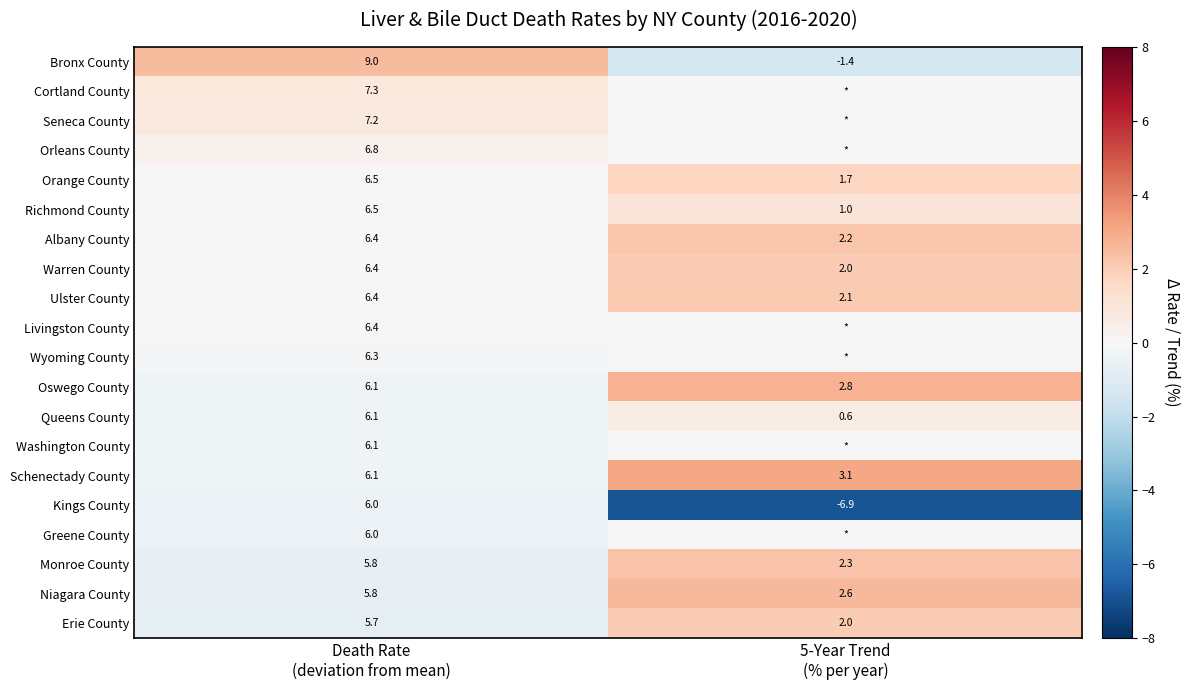

What is the difference between the maximum and minimum values in the Niagara County series?

3.2